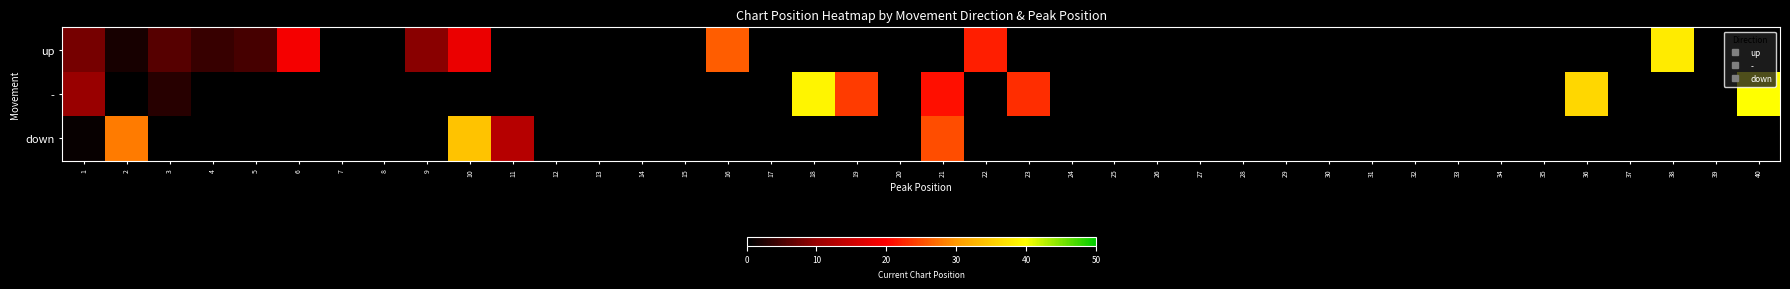

Rank the series by their average value, from highest to lowest.

-, up, down